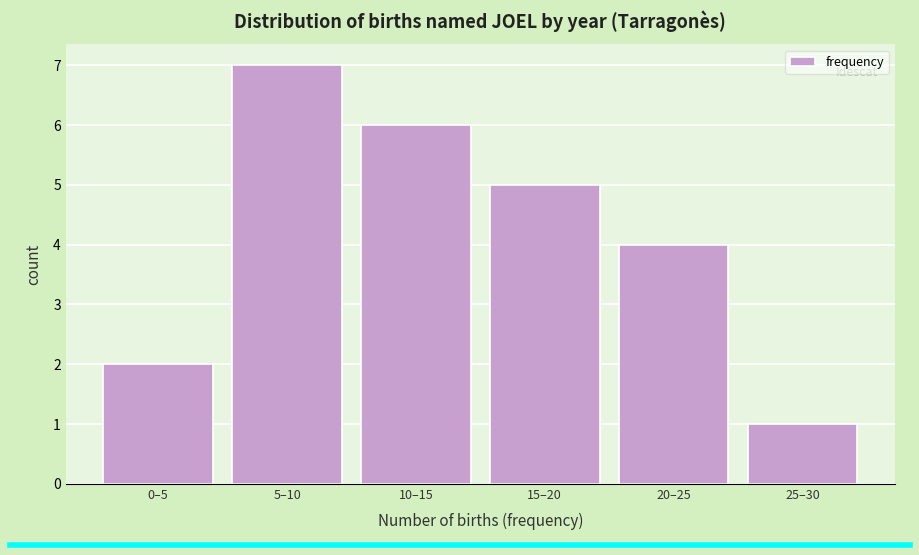

Reading right to left, extract all data points from this chart.

1	4	5	6	7	2